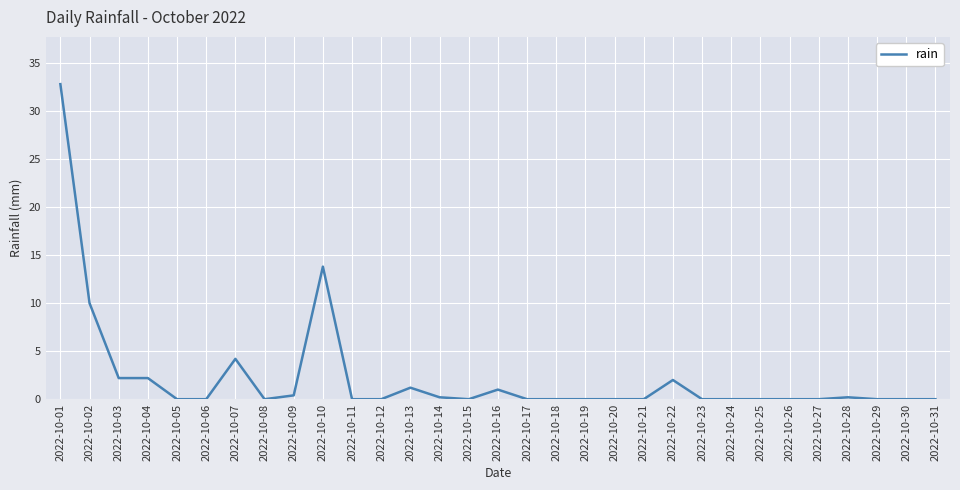

The value at 2022-10-07 is 4.2. True or false?

True